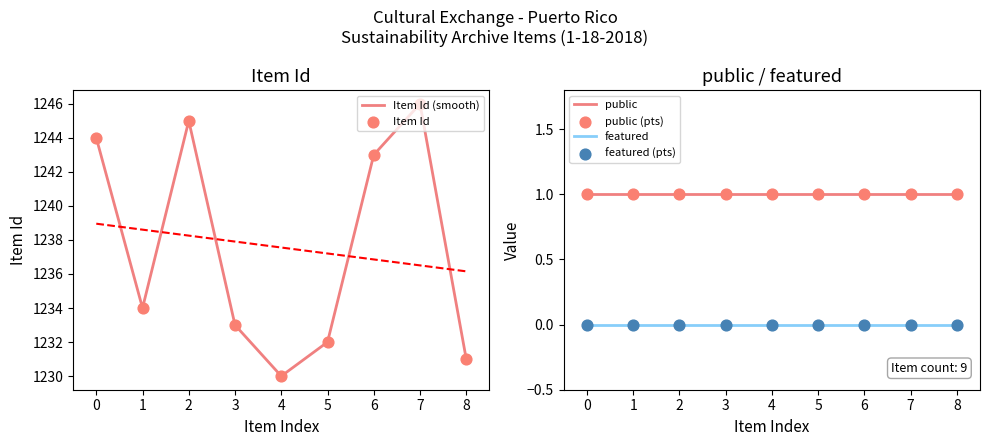

Is the value of featured at 1244 greater than the value of Item Id at 1230?

No